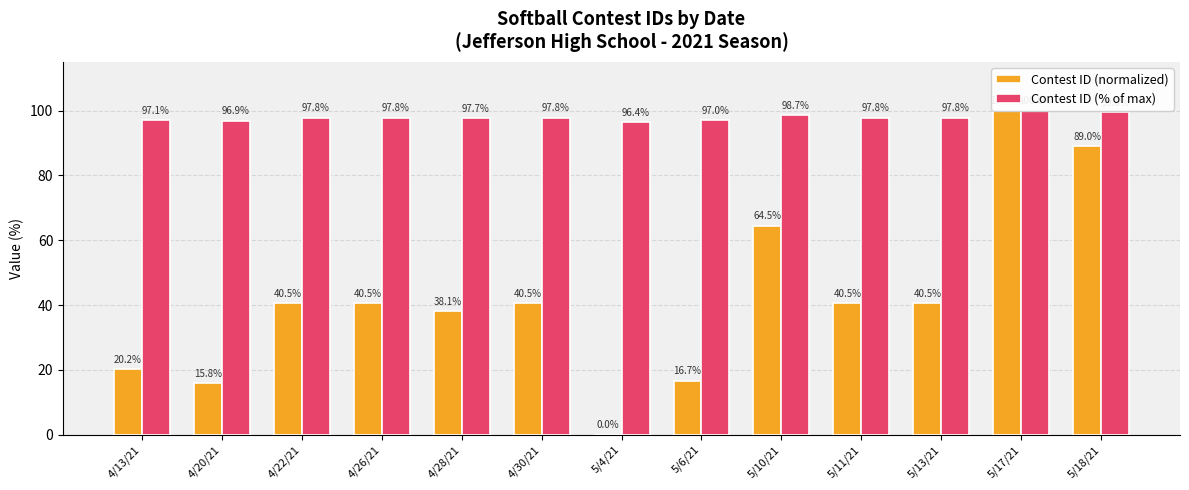

What value does the Contest ID (normalized) series have at 5/6/21?

16.7